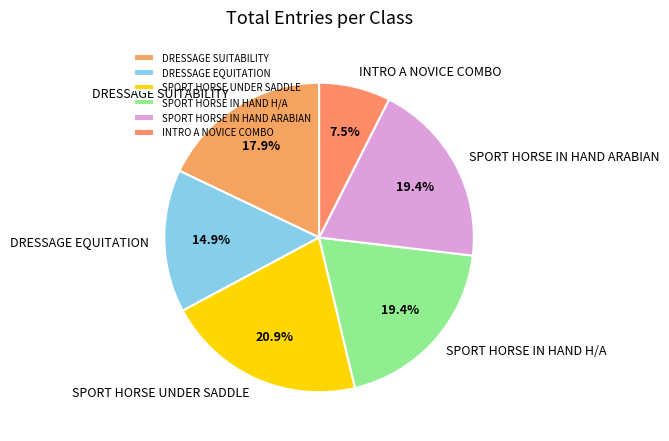

Count the number of slices in the pie.

6